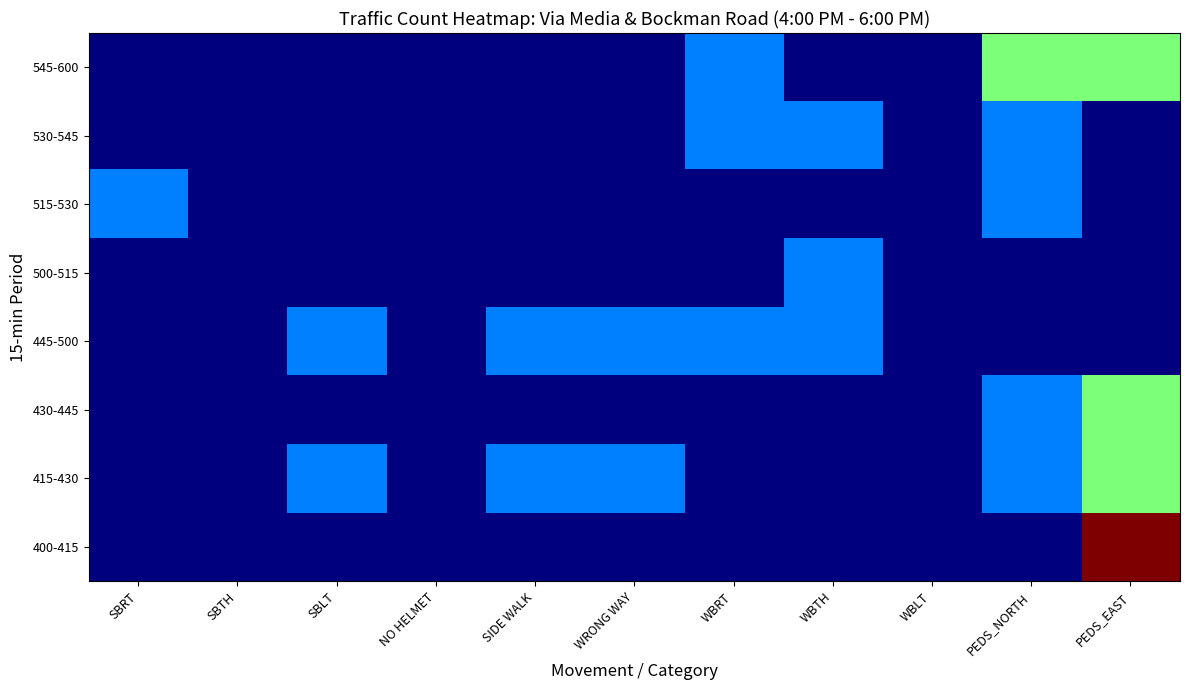

Reading left to right, transcribe all the data shown in this chart.

400-415: SBRT=0	SBTH=0	SBLT=0	NO HELMET=0	SIDE WALK=0	WRONG WAY=0	WBRT=0	WBTH=0	WBLT=0	PEDS_NORTH=0	PEDS_EAST=4
415-430: SBRT=0	SBTH=0	SBLT=1	NO HELMET=0	SIDE WALK=1	WRONG WAY=1	WBRT=0	WBTH=0	WBLT=0	PEDS_NORTH=1	PEDS_EAST=2
430-445: SBRT=0	SBTH=0	SBLT=0	NO HELMET=0	SIDE WALK=0	WRONG WAY=0	WBRT=0	WBTH=0	WBLT=0	PEDS_NORTH=1	PEDS_EAST=2
445-500: SBRT=0	SBTH=0	SBLT=1	NO HELMET=0	SIDE WALK=1	WRONG WAY=1	WBRT=1	WBTH=1	WBLT=0	PEDS_NORTH=0	PEDS_EAST=0
500-515: SBRT=0	SBTH=0	SBLT=0	NO HELMET=0	SIDE WALK=0	WRONG WAY=0	WBRT=0	WBTH=1	WBLT=0	PEDS_NORTH=0	PEDS_EAST=0
515-530: SBRT=1	SBTH=0	SBLT=0	NO HELMET=0	SIDE WALK=0	WRONG WAY=0	WBRT=0	WBTH=0	WBLT=0	PEDS_NORTH=1	PEDS_EAST=0
530-545: SBRT=0	SBTH=0	SBLT=0	NO HELMET=0	SIDE WALK=0	WRONG WAY=0	WBRT=1	WBTH=1	WBLT=0	PEDS_NORTH=1	PEDS_EAST=0
545-600: SBRT=0	SBTH=0	SBLT=0	NO HELMET=0	SIDE WALK=0	WRONG WAY=0	WBRT=1	WBTH=0	WBLT=0	PEDS_NORTH=2	PEDS_EAST=2